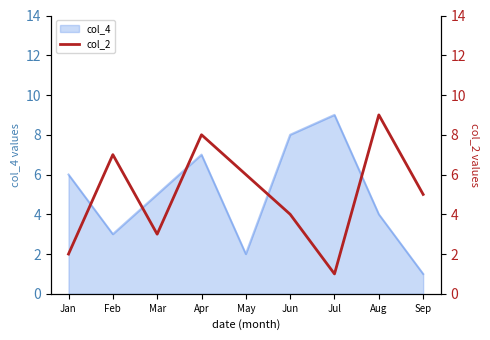

The value at Feb is 10. True or false?

False